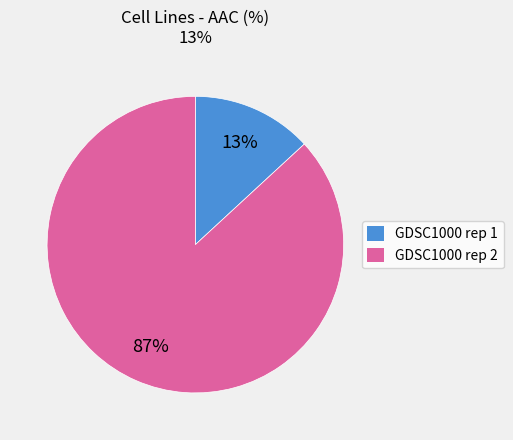

Is it true that GDSC1000 rep 2 is 73% of the pie?

False